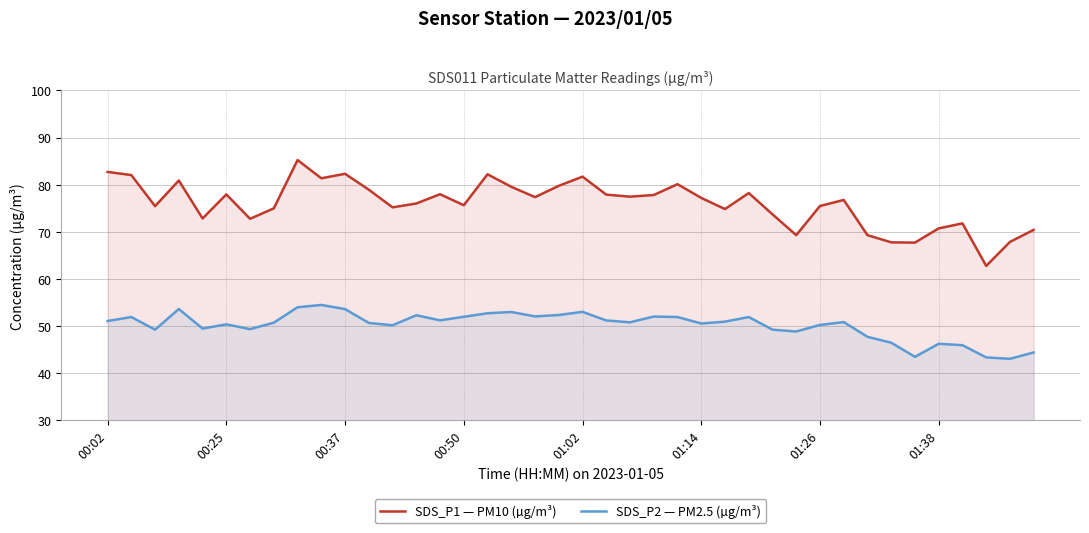

At which label does SDS_P1 — PM10 (µg/m³) first exceed 77?

00:02